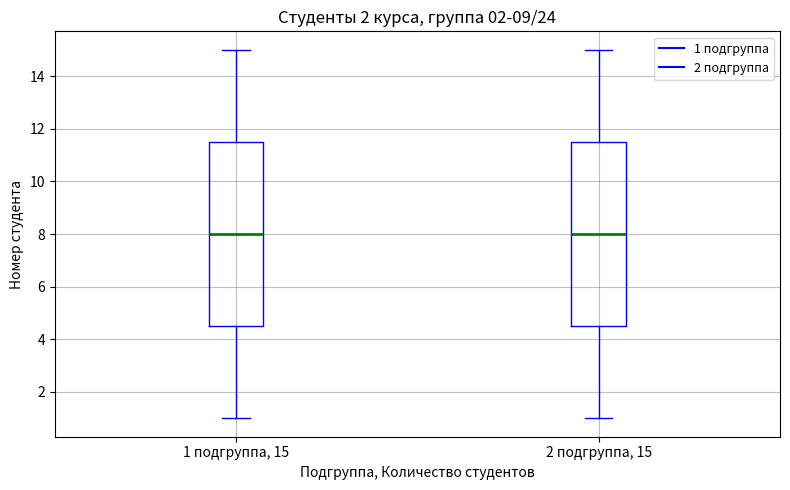

Where does the median line of the box for 1 подгруппа, 15 sit on the y-axis? The values are not printed on the chart, so give them approximately, as read against the axis.

8.0